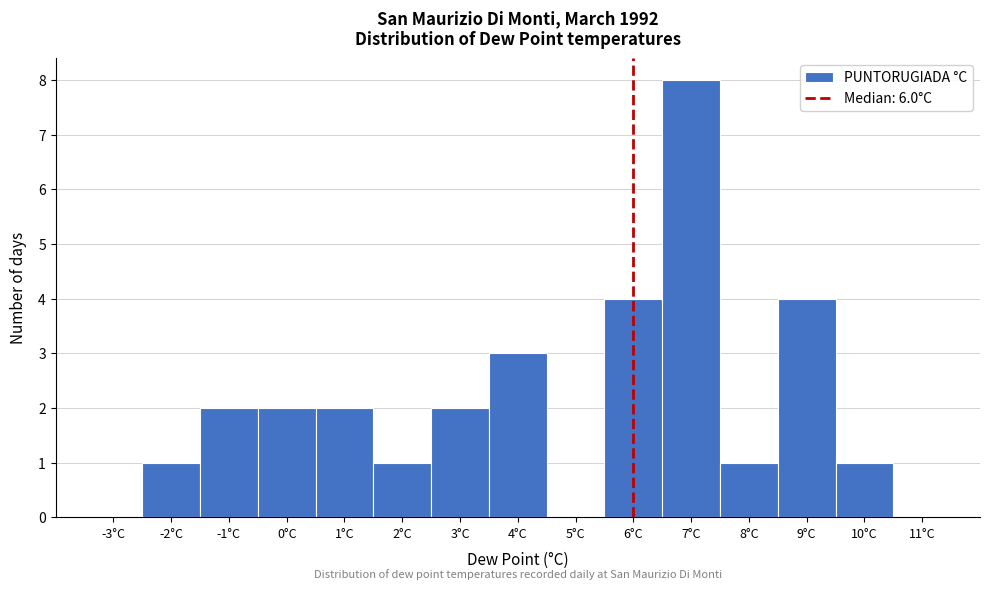

Over which range of the x-axis is the bar tallest?

6.5 to 7.5